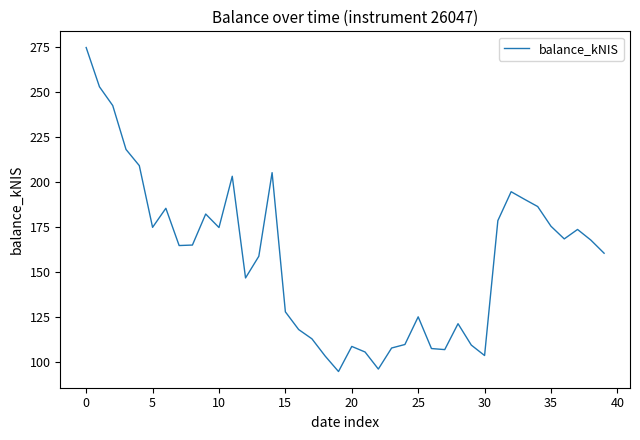

What is the sum of all values?

6319.1